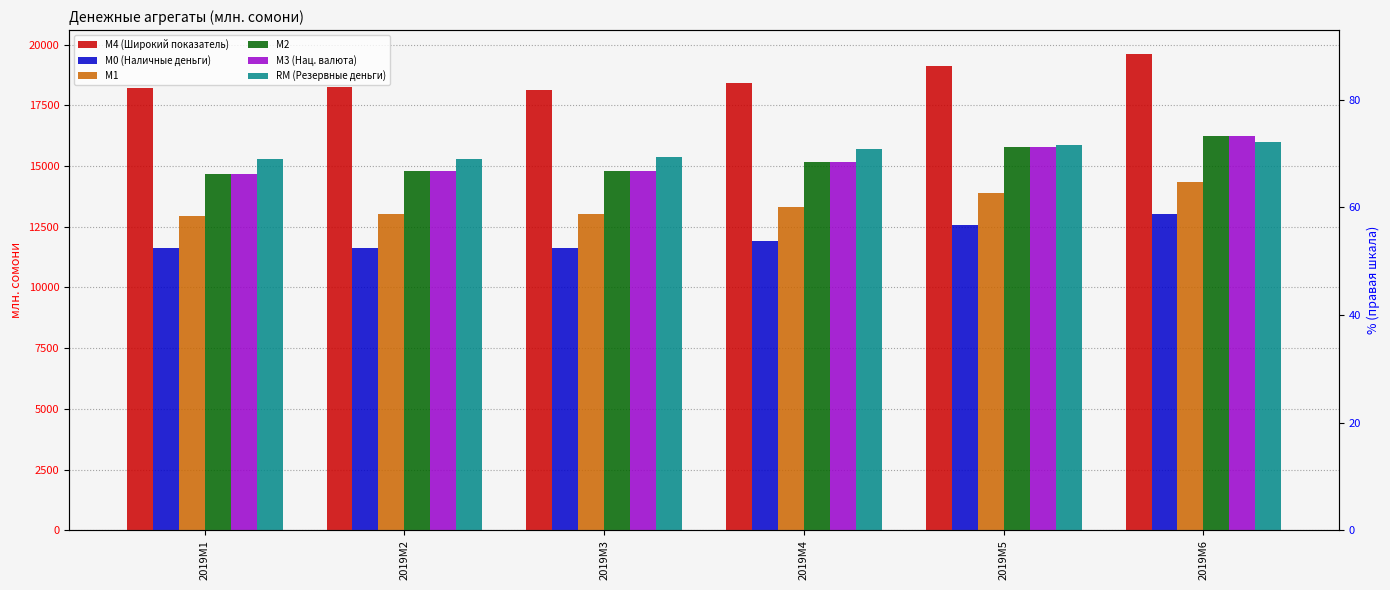

What is the total value across all series at 2019M5?

93022.8